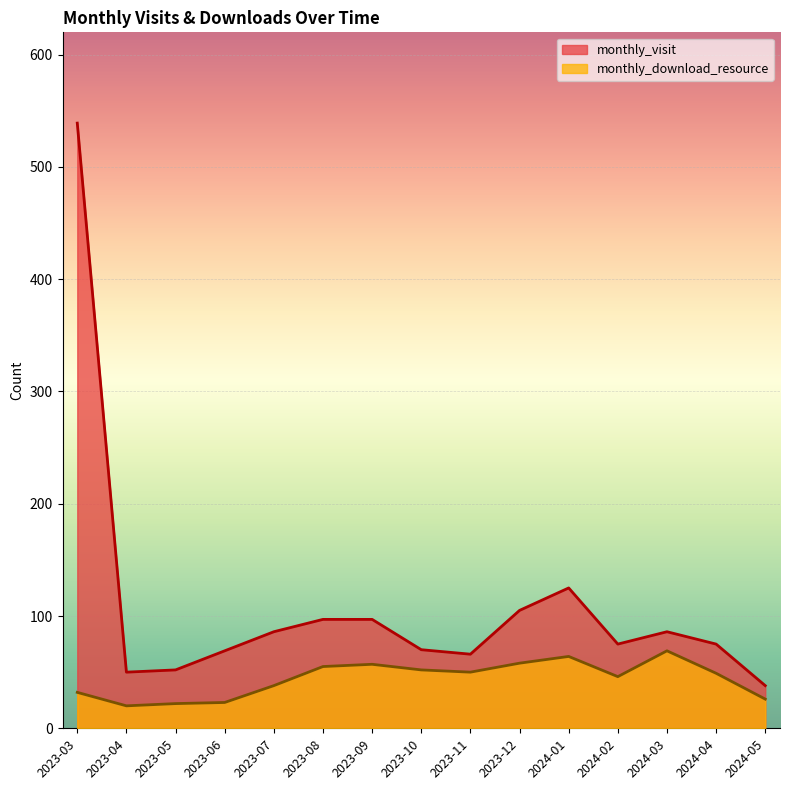

The value of monthly_download_resource at 2023-10 is 52. True or false?

True